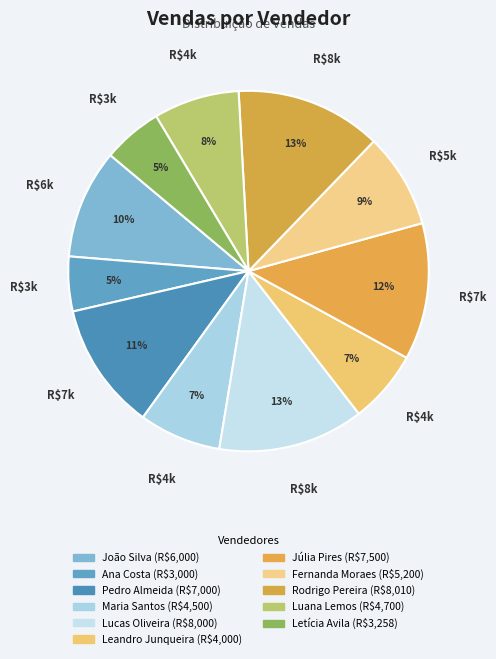

How many slices are in this pie chart?

11